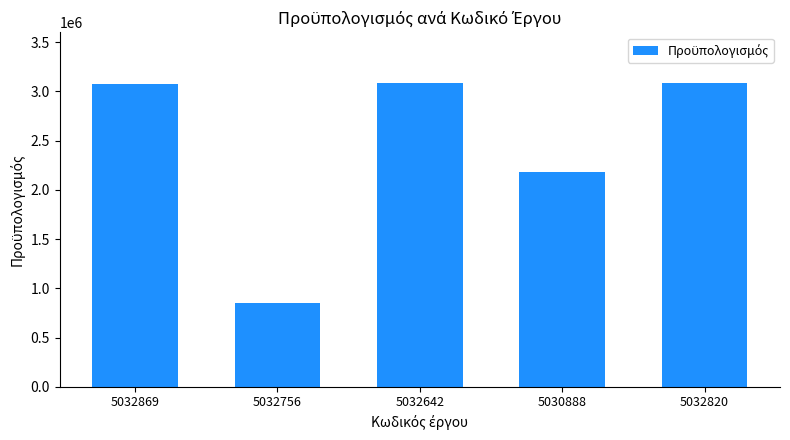

What is the label of the 3rd bar from the left?

5032642